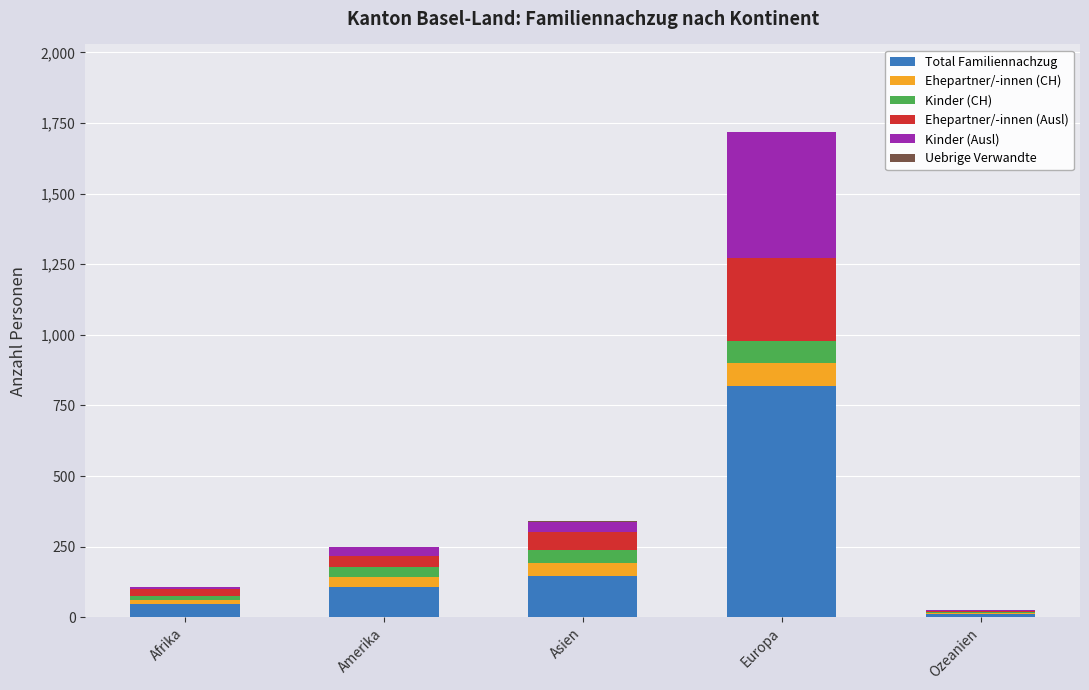

What is the maximum value for Total Familiennachzug?

820